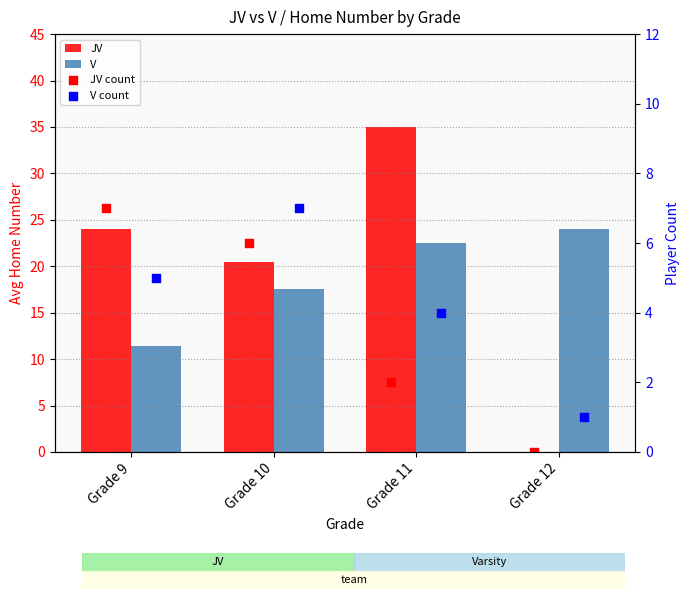

List the labels in order of V value, smallest first.

Grade 9, Grade 10, Grade 11, Grade 12